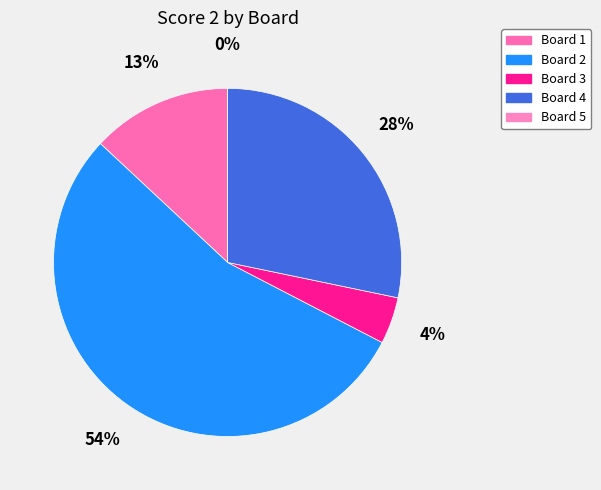

Does any single category account for the majority?

Yes